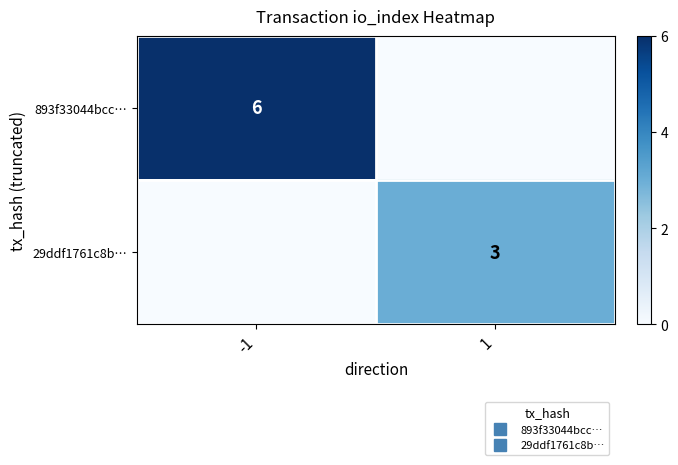

What is the maximum value shown in the chart?

6